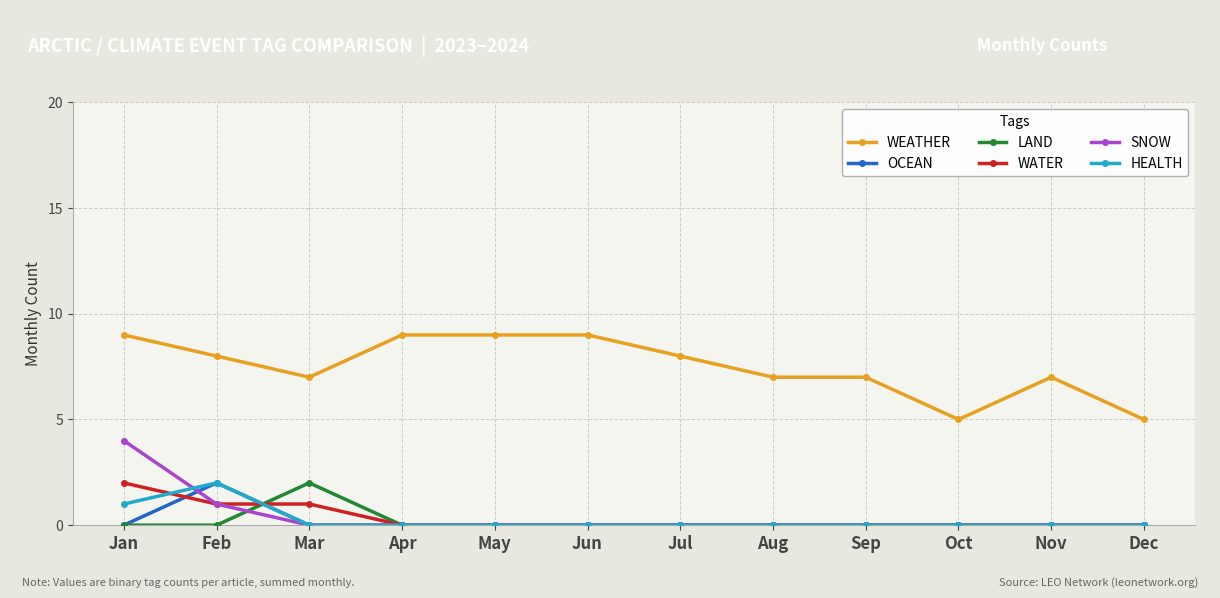

What is the value of the WATER point at the 3rd from the left?

1